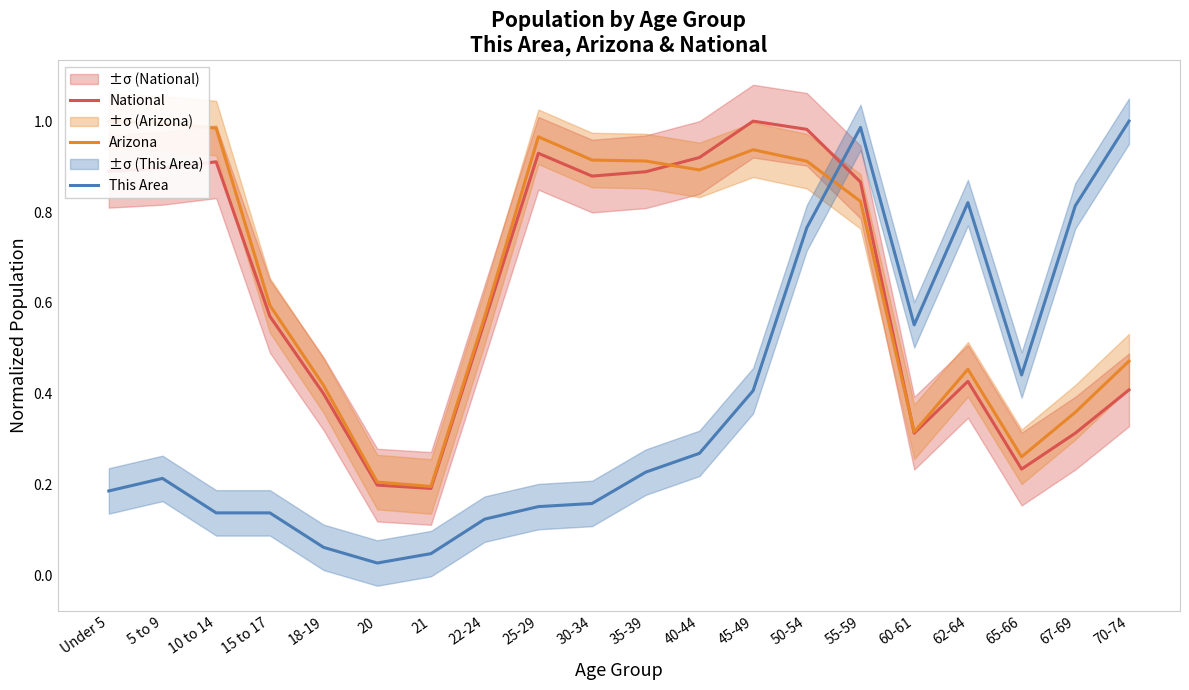

What are all the series names shown in the legend?

National, Arizona, This Area